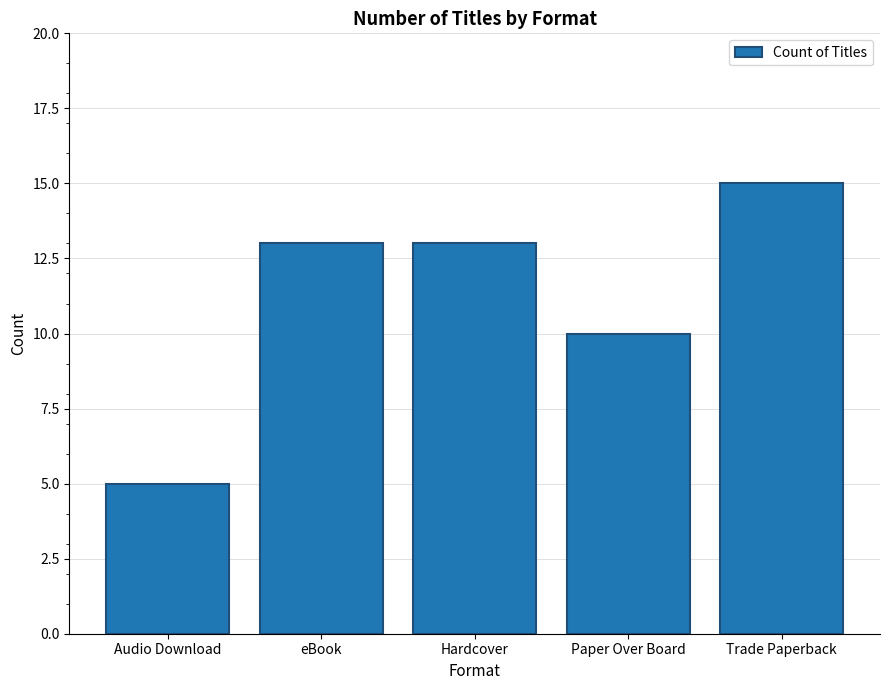

What is the value of the 4th bar from the left?

10